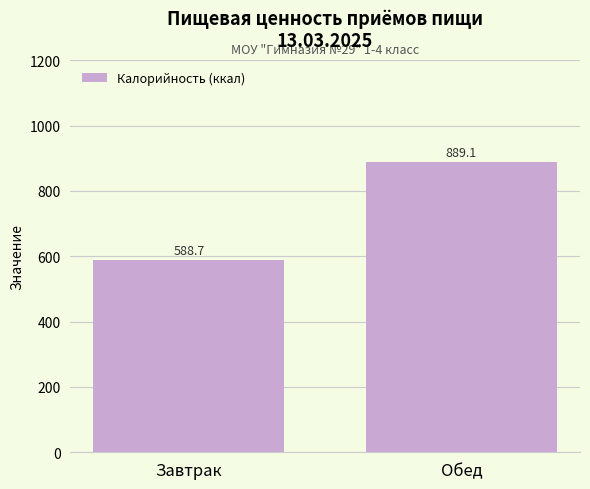

What is the difference between the values at Обед and Завтрак?

300.4